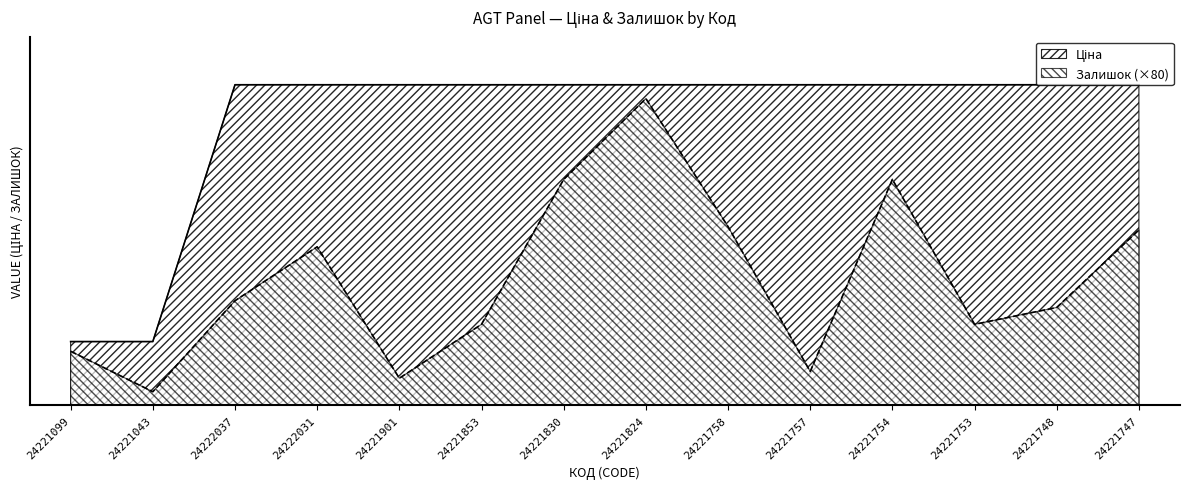

What is the difference between the Залишок values at 24221757 and 24221043?

480.0